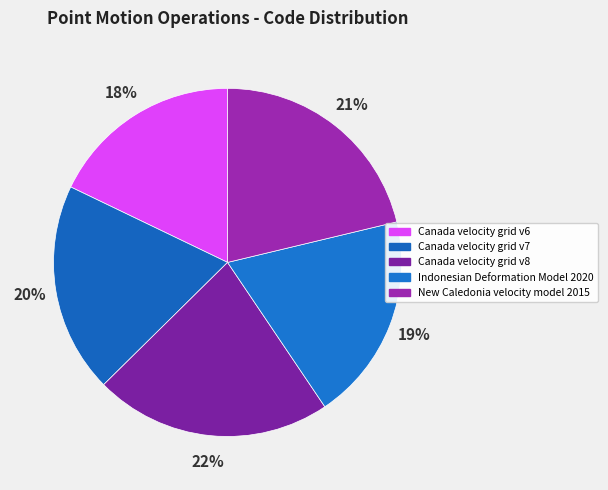

Does any single category account for the majority?

No